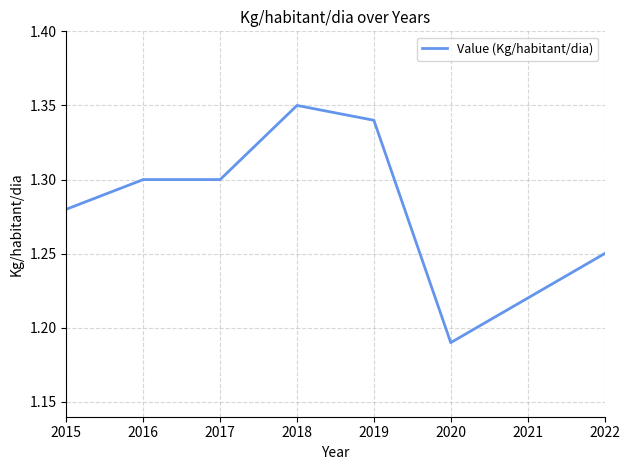

What is the sum of all values?

10.2